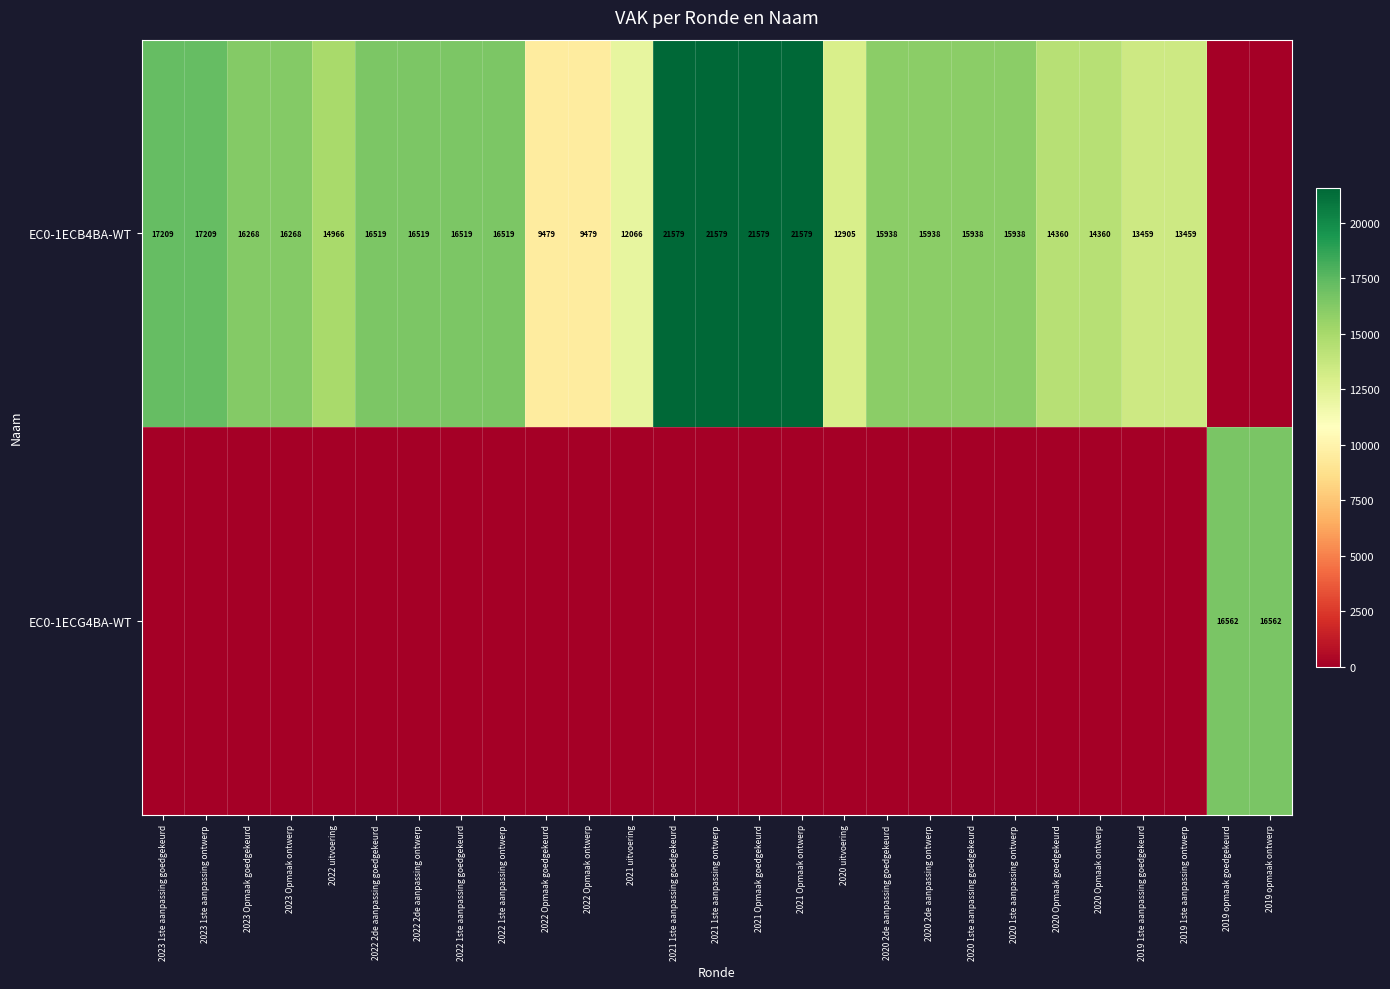

What is the sum of the EC0-1ECB4BA-WT values at 2020 Opmaak ontwerp and 2020 2de aanpassing ontwerp?

30298